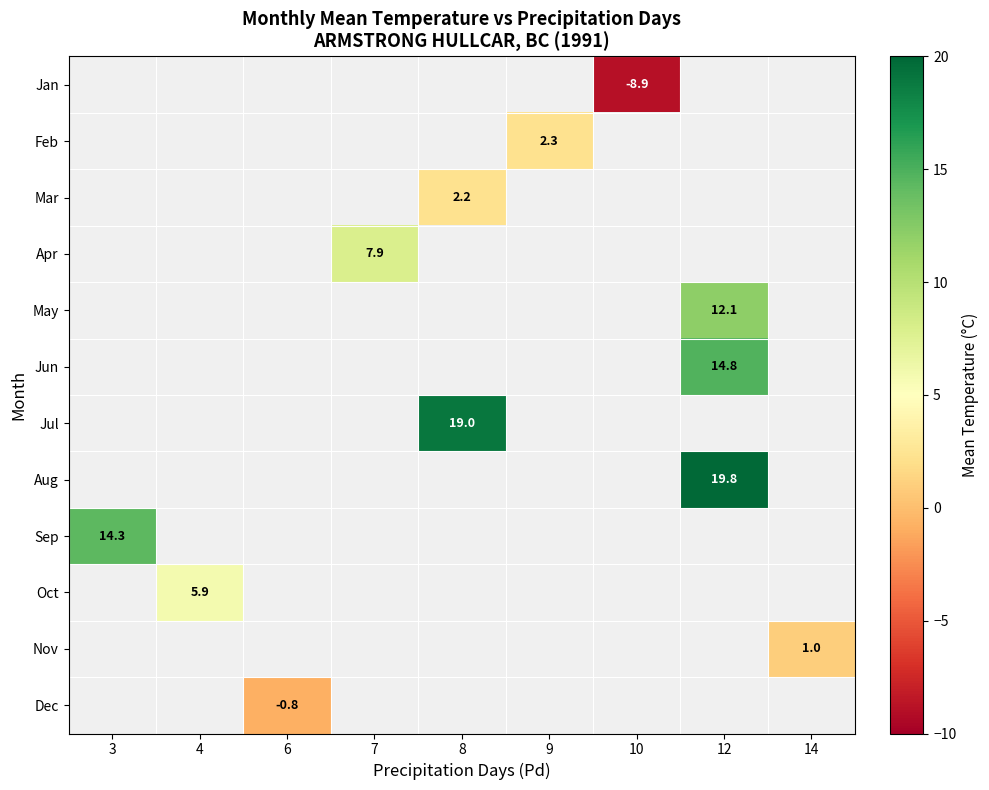

What is the maximum value shown in the chart?

19.8